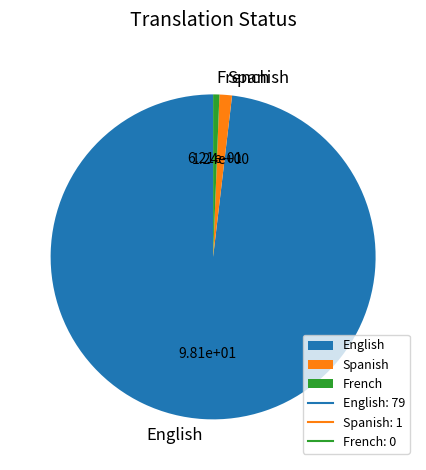

True or false: Spanish accounts for 11% of the total.

False